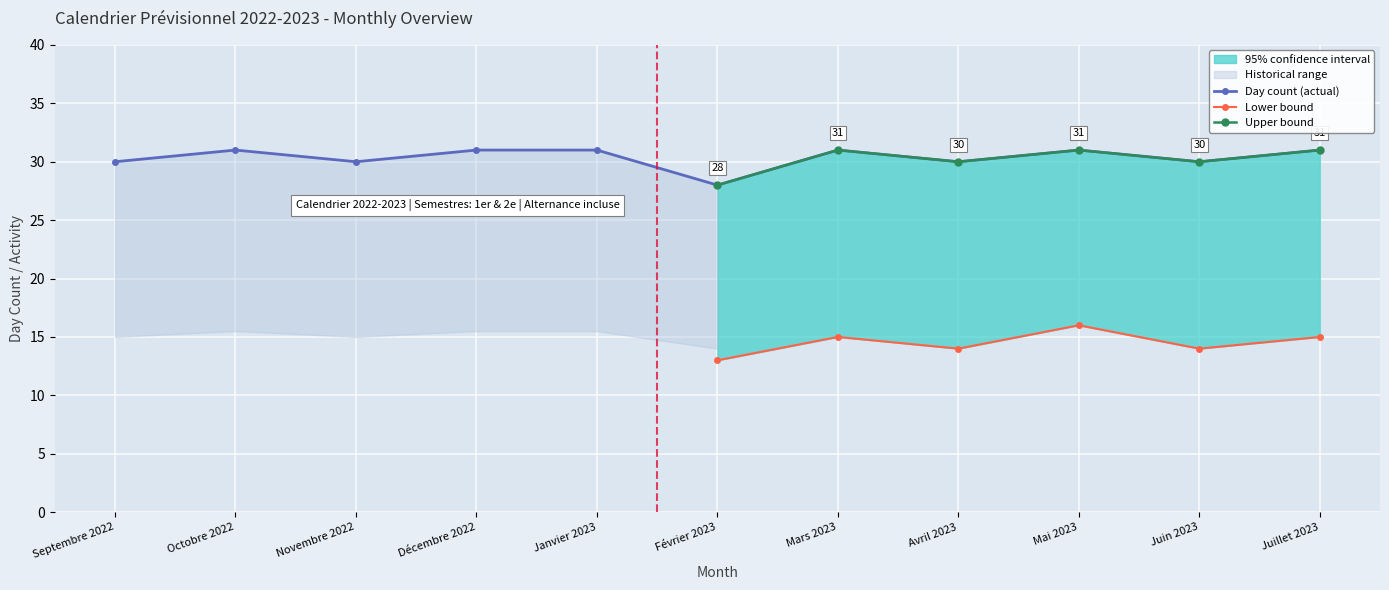

How many Lower bound values are between 14 and 16?

10